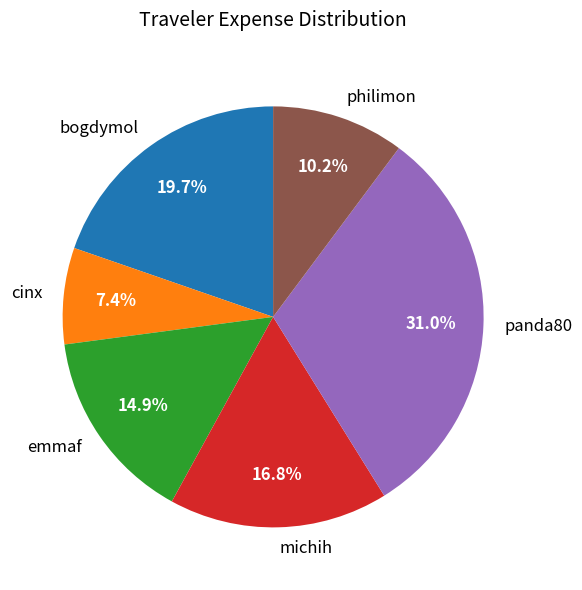

To the nearest percent, what is the difference between the panda80 and emmaf slice percentages?

16%